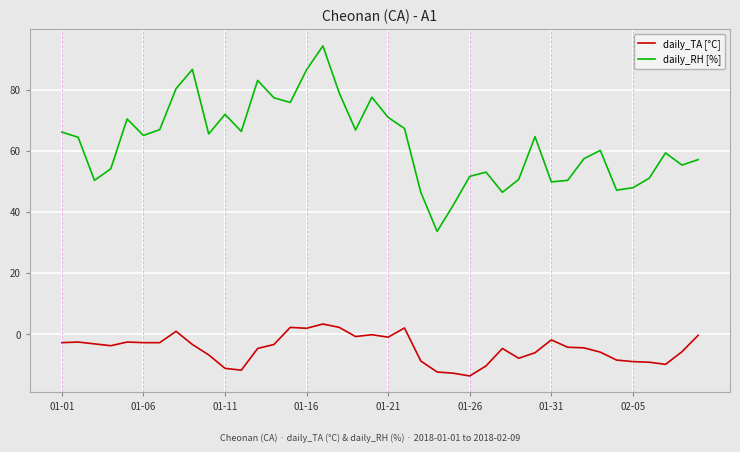

True or false: daily_RH [%] and daily_TA [°C] intersect in this chart.

False